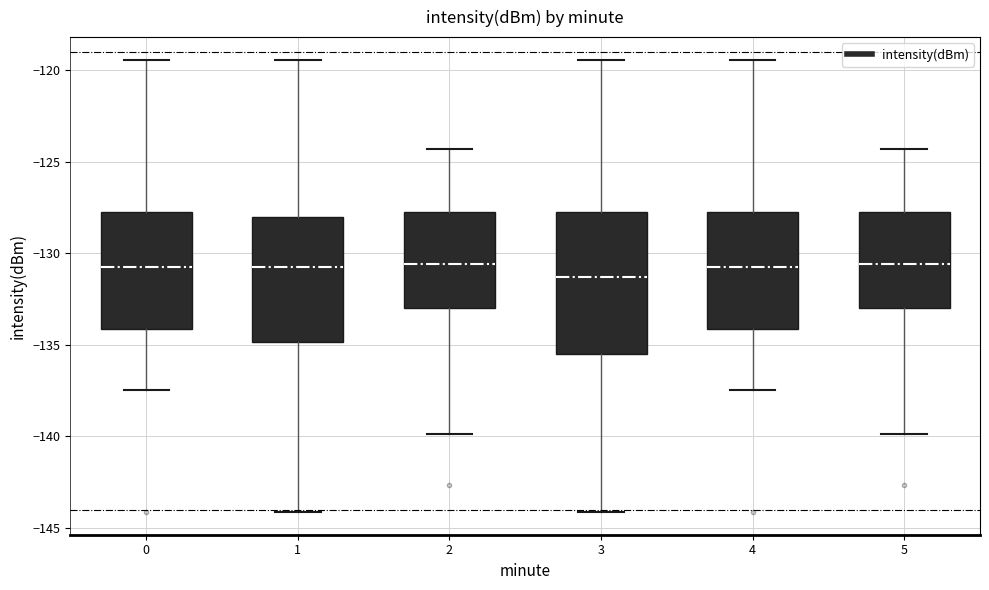

Which box has the lowest median line?

3